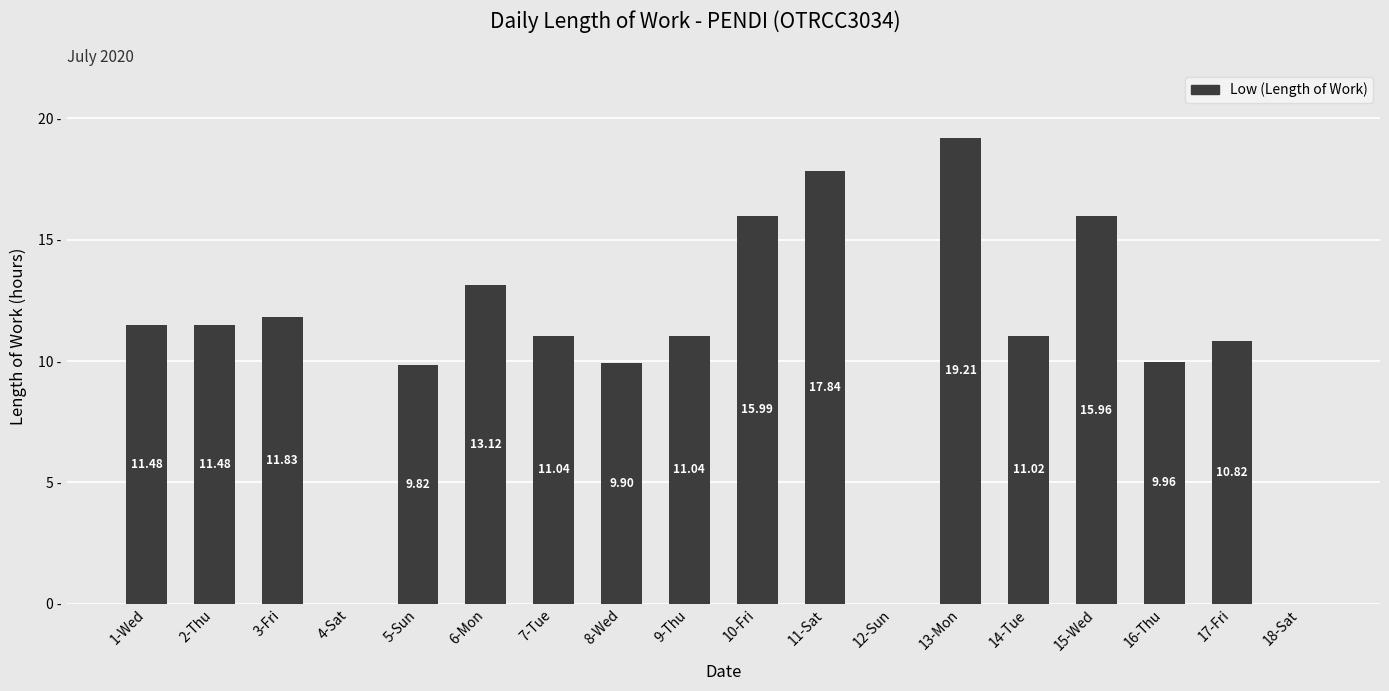

Which has a higher value, 16-Thu or 1-Wed?

1-Wed